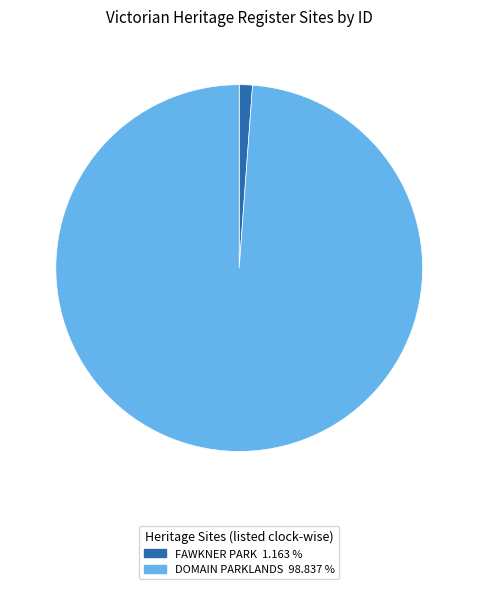

Which category has the biggest portion of the pie?

DOMAIN PARKLANDS